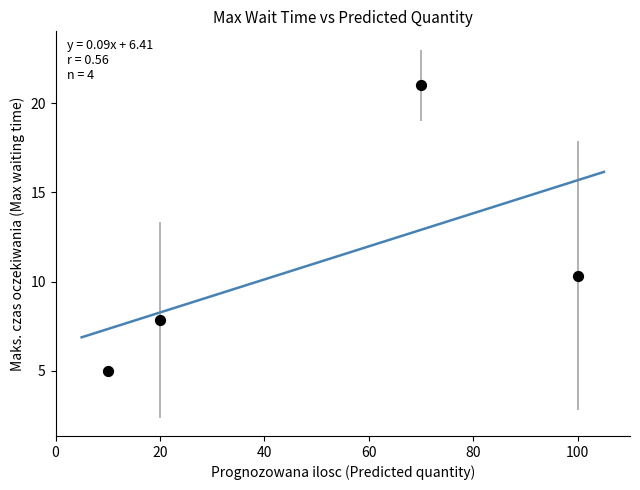

What is the average X value?

50.0